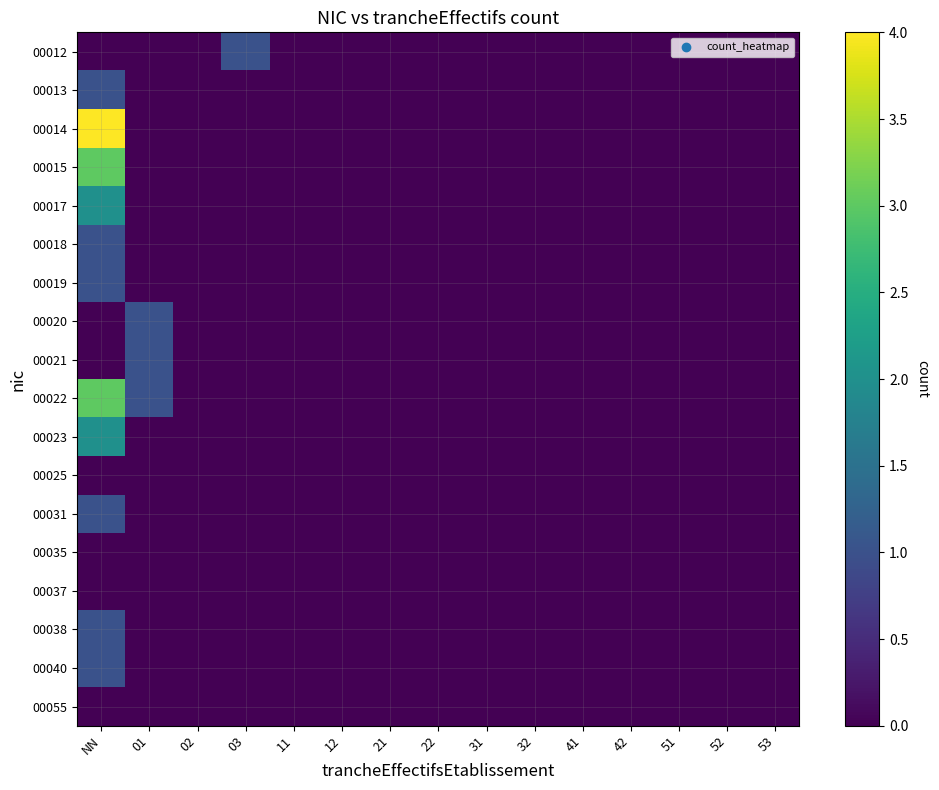

How many data points does each series have?

15